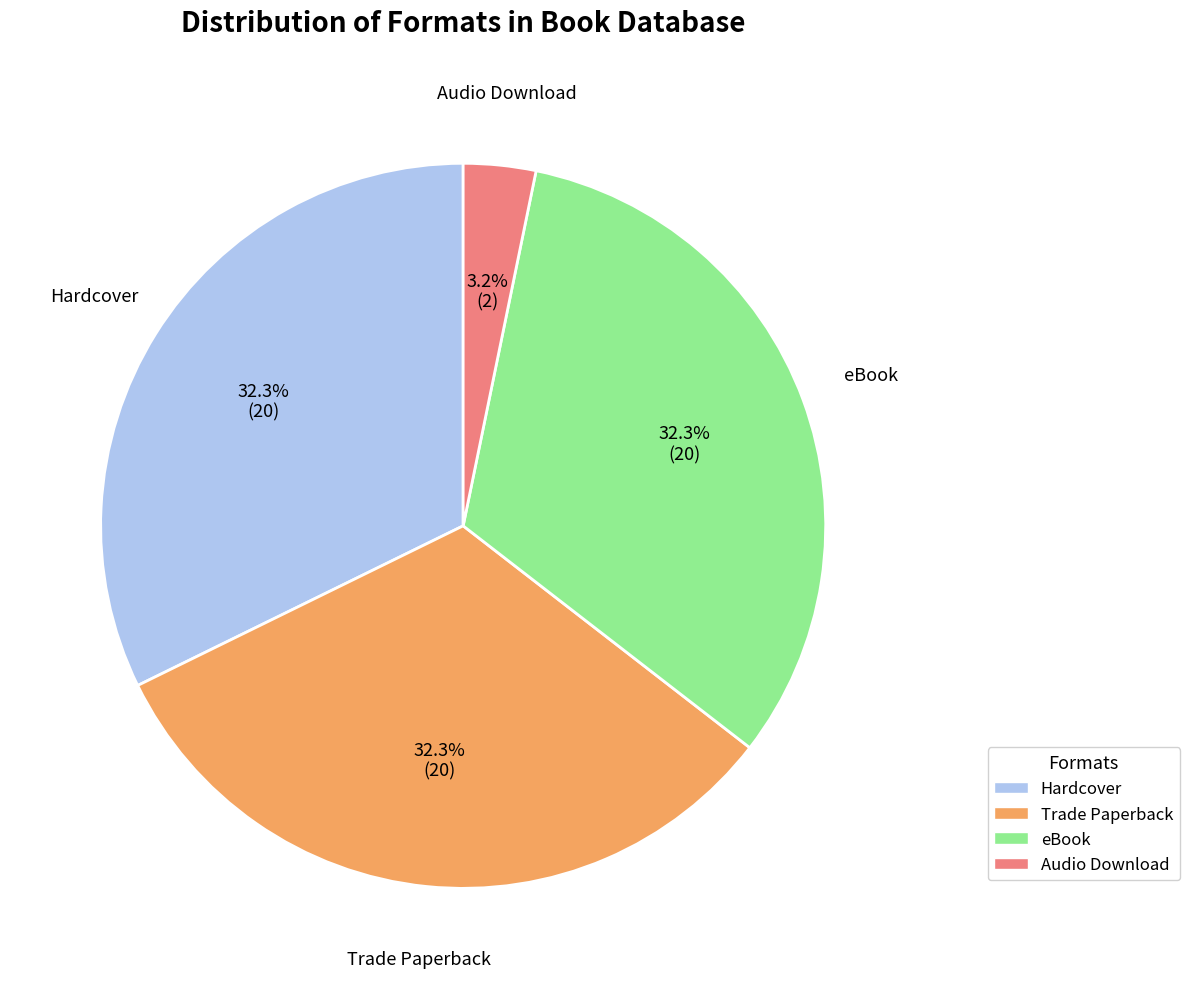

What is the ratio of the value at Hardcover to the value at eBook?

1.0